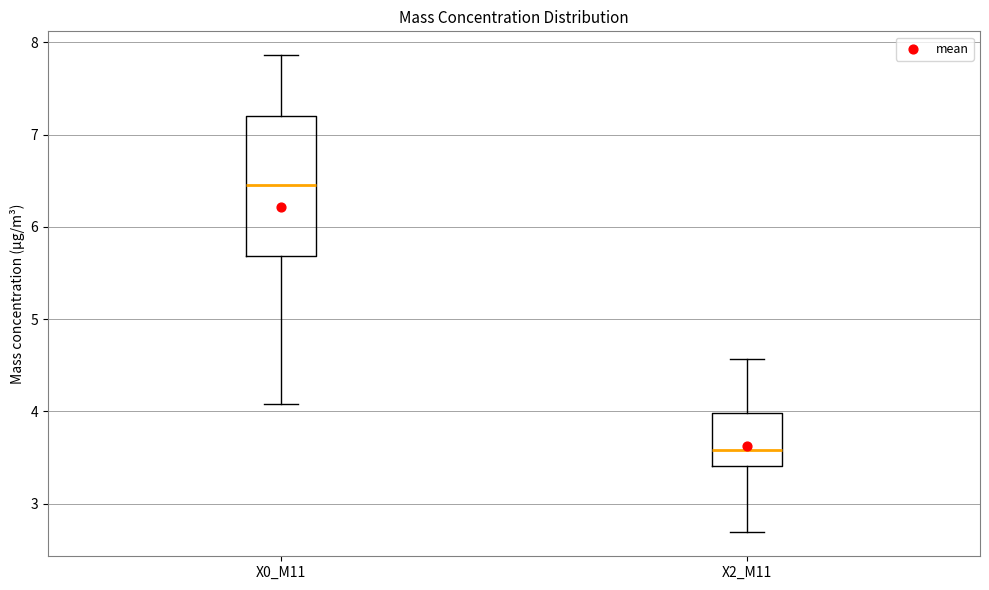

Reading left to right, transcribe this box plot: for each box, give where its median line is, the range the box spans, and where its two whiskers end, as read against the y-axis. The values are not printed on the chart, so give them approximately, as read against the axis.

X0_M11: median 6.5, box 5.7 to 7.2, whiskers 4.1 to 7.9
X2_M11: median 3.6, box 3.4 to 4.0, whiskers 2.7 to 4.6